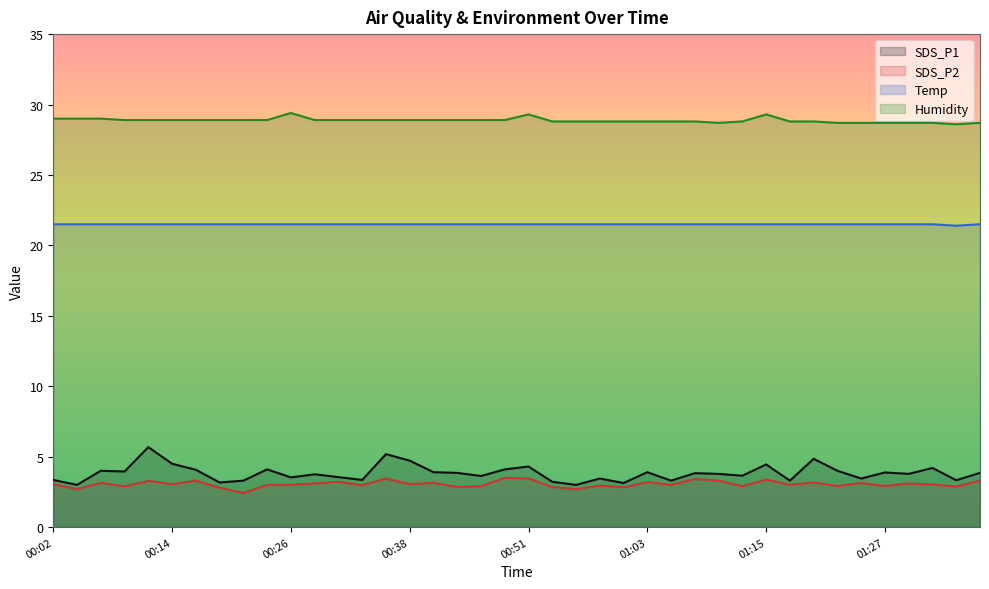

True or false: SDS_P2 and SDS_P1 cross at least once.

False